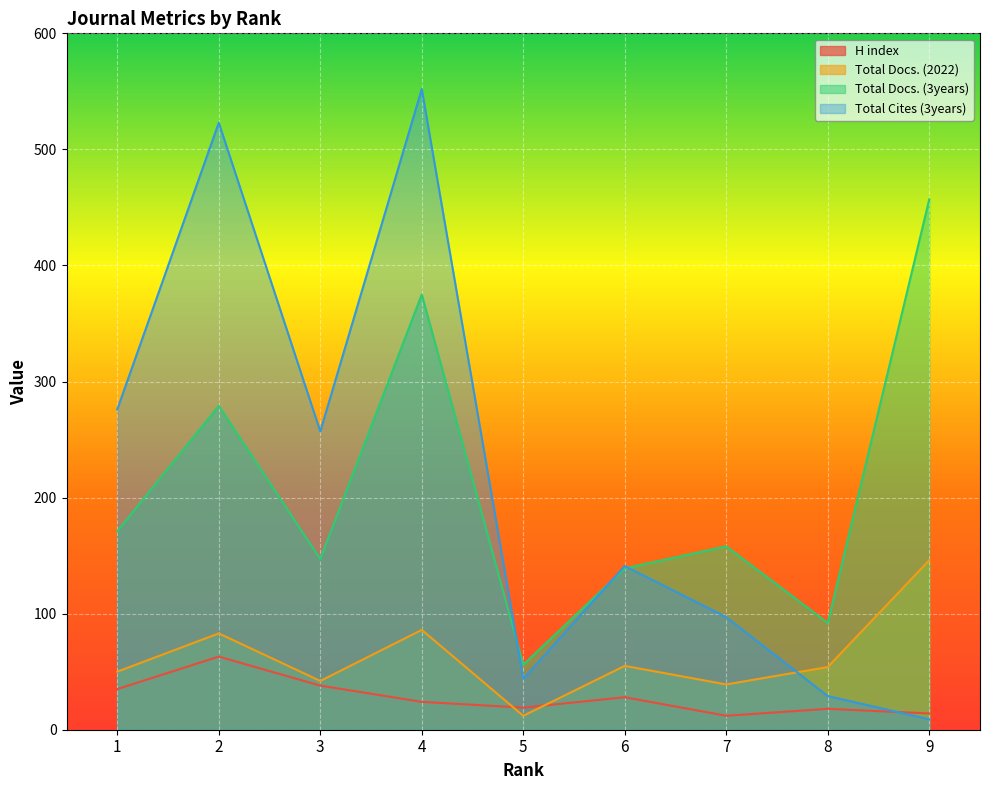

Reading left to right, what are all the values shown in this chart?

H index: 35	63	38	24	19	28	12	18	14
Total Docs. (2022): 50	83	42	86	12	55	39	54	146
Total Docs. (3years): 171	279	147	375	56	139	158	92	457
Total Cites (3years): 276	523	257	552	44	141	97	29	9